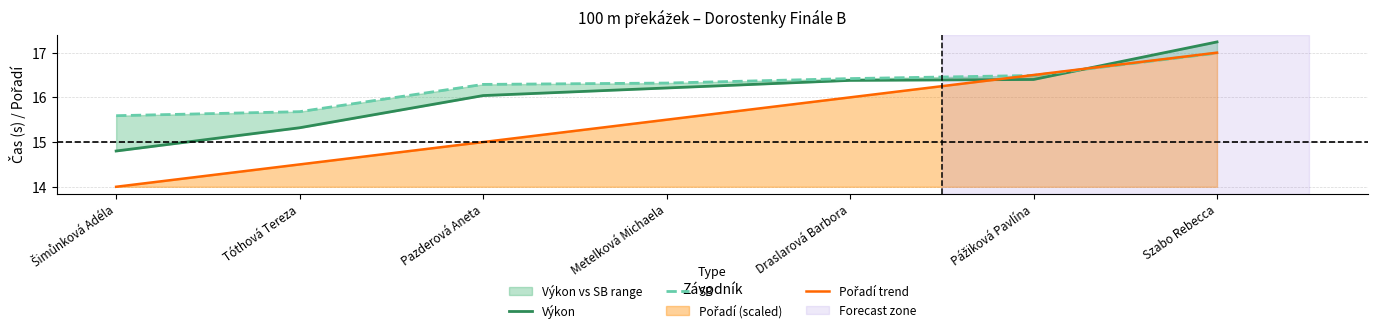

Does the chart have visible grid lines?

Yes